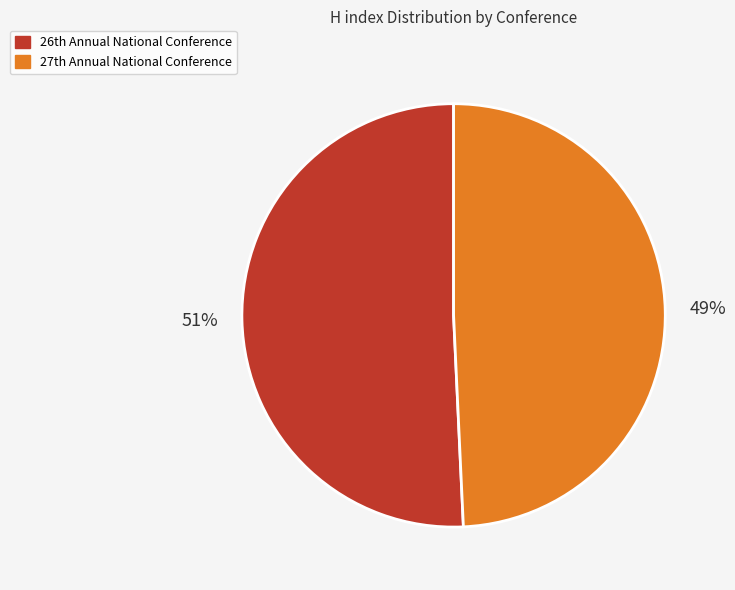

How many slices are in this pie chart?

2